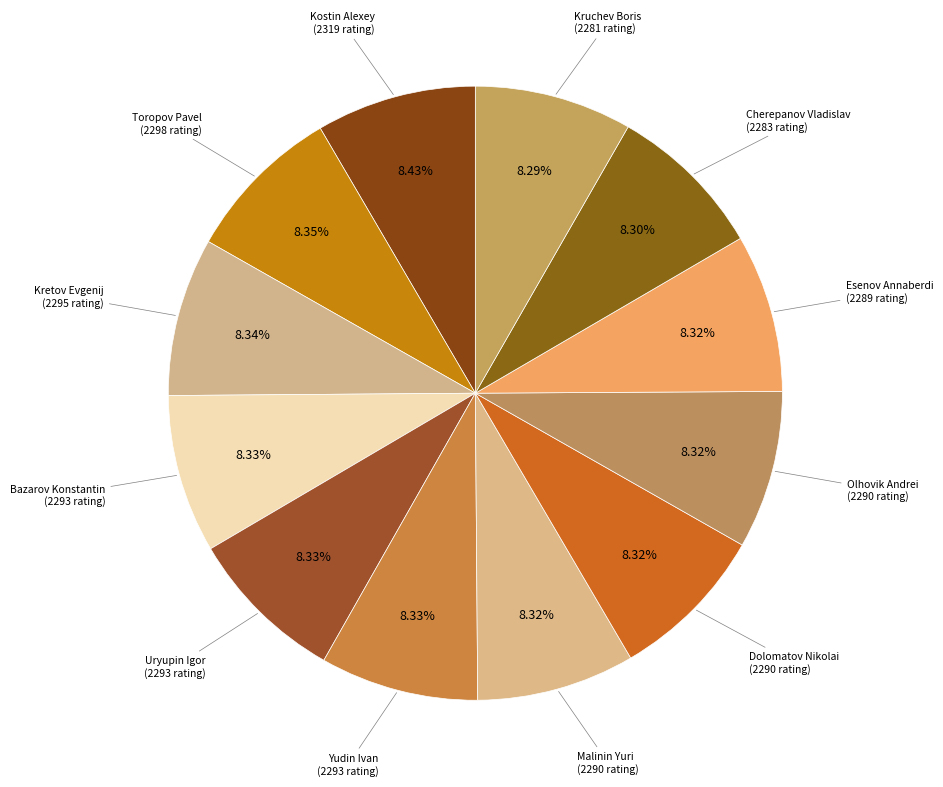

How many slices are in this pie chart?

12